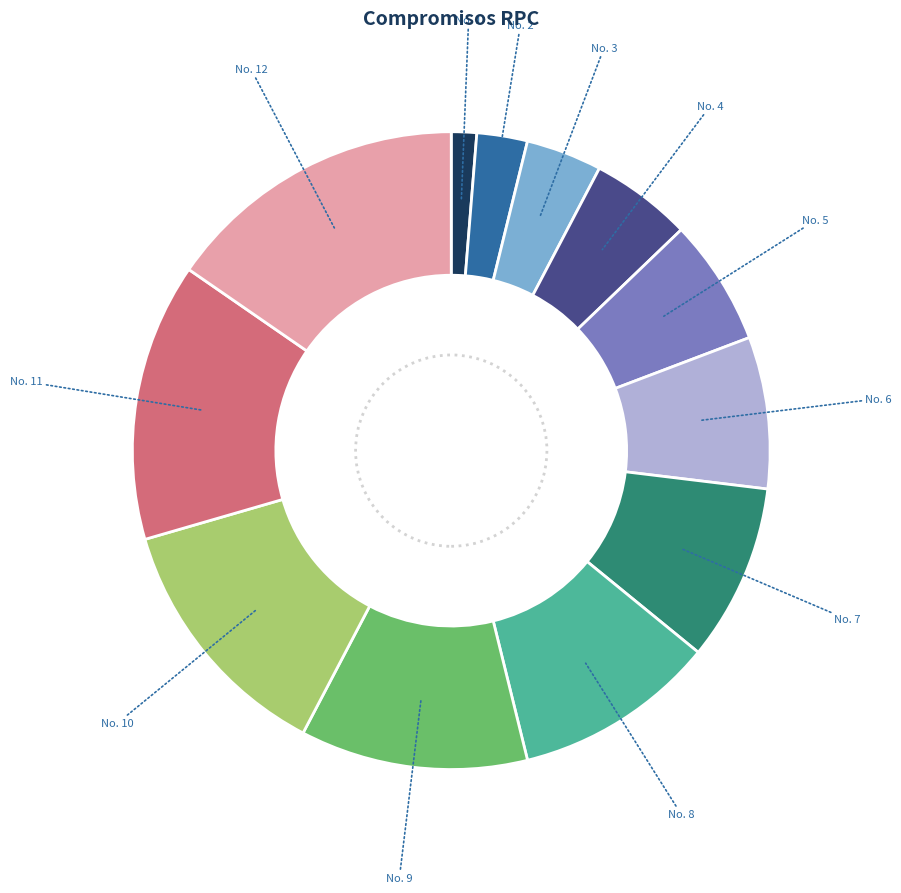

Does any single category account for the majority?

No